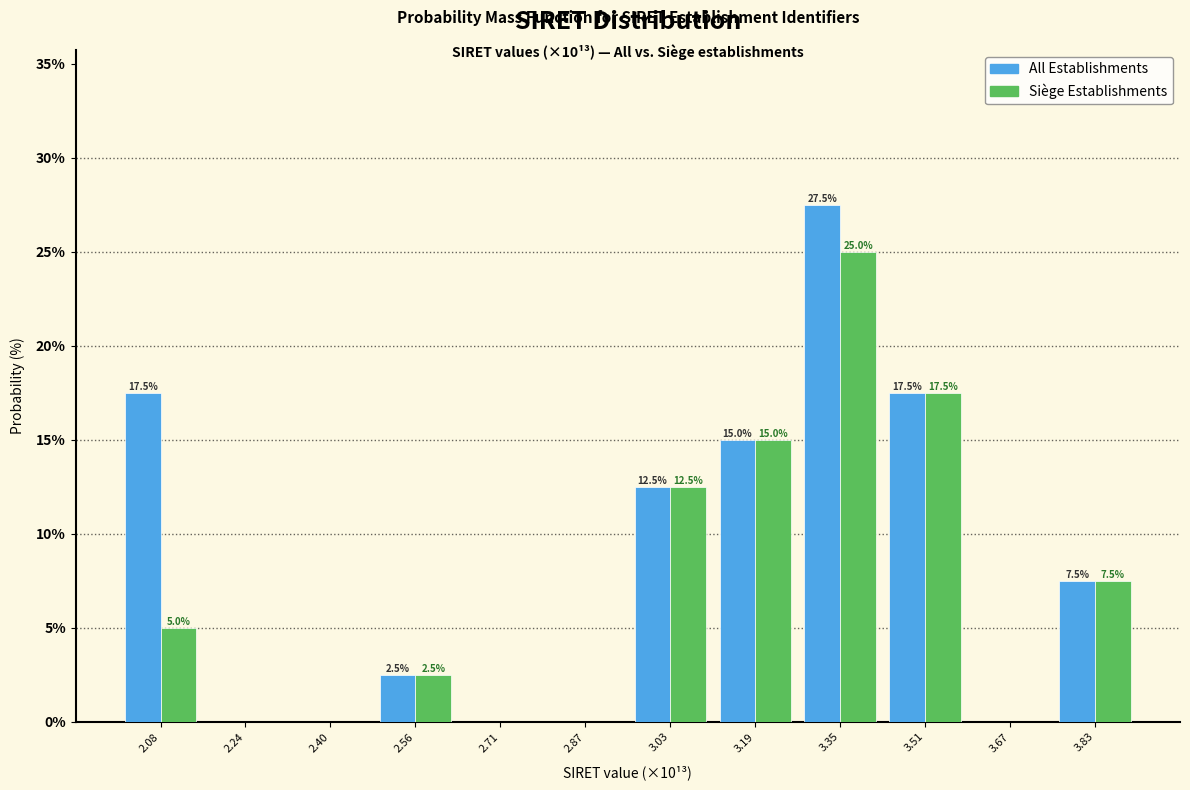

In the Siège Establishments series, which range on the x-axis has the tallest bar?

3.28 to 3.42